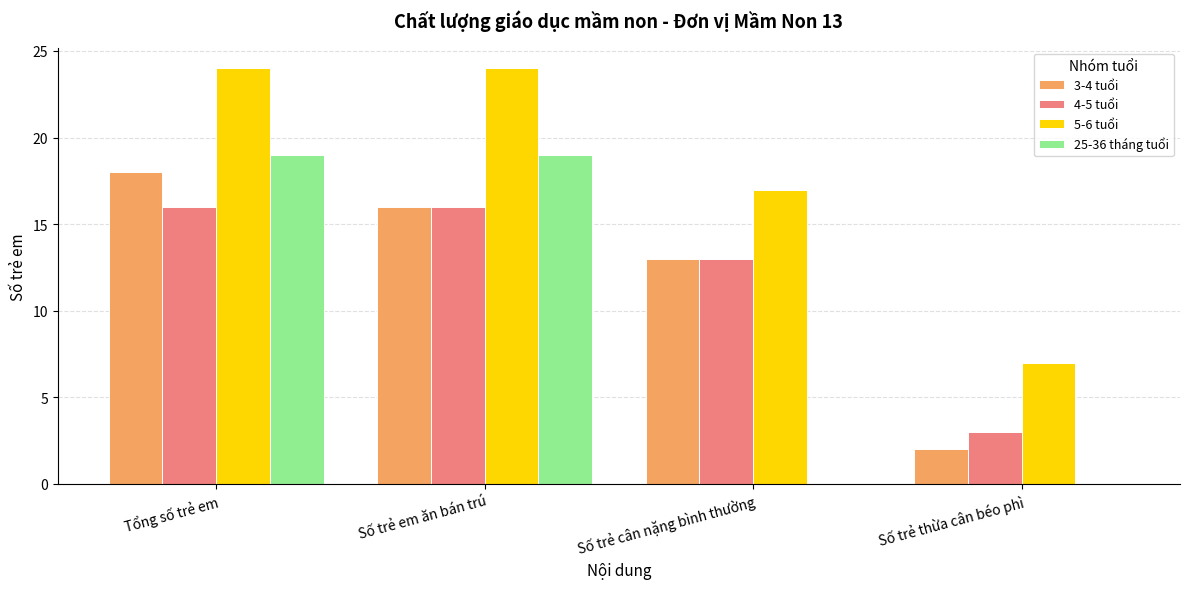

What is the sum of the 4-5 tuổi values at Số trẻ thừa cân béo phì and Tổng số trẻ em?

19